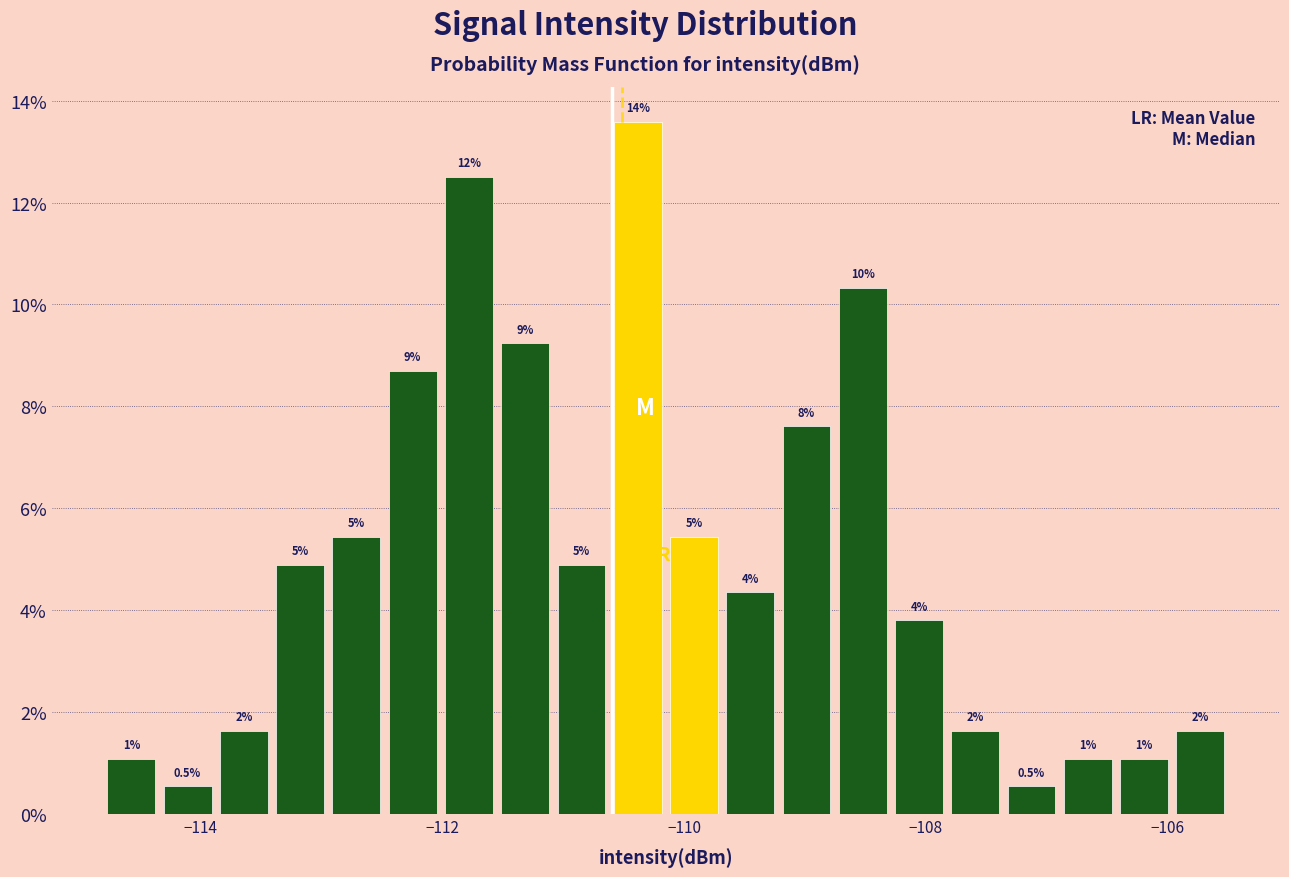

Read against the x-axis, roughly where is the centre of the tallest bar?

-110.4